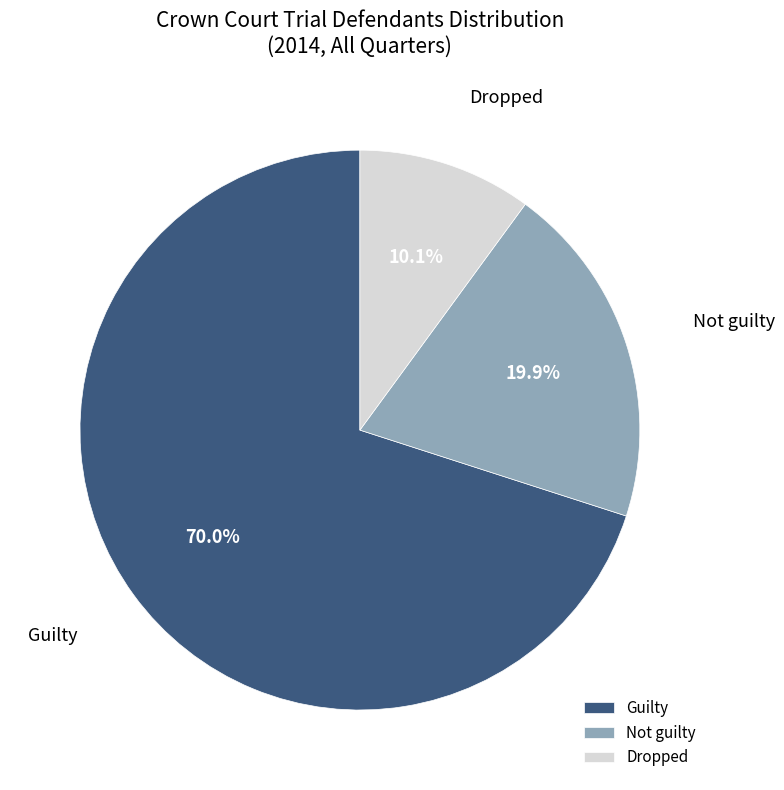

True or false: Not guilty accounts for 31% of the total.

False